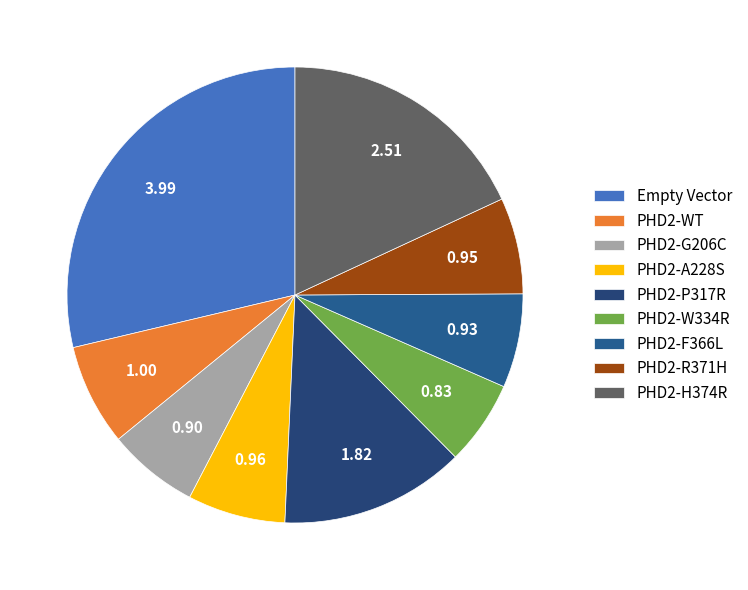

Is it true that PHD2-R371H is 1% of the pie?

False